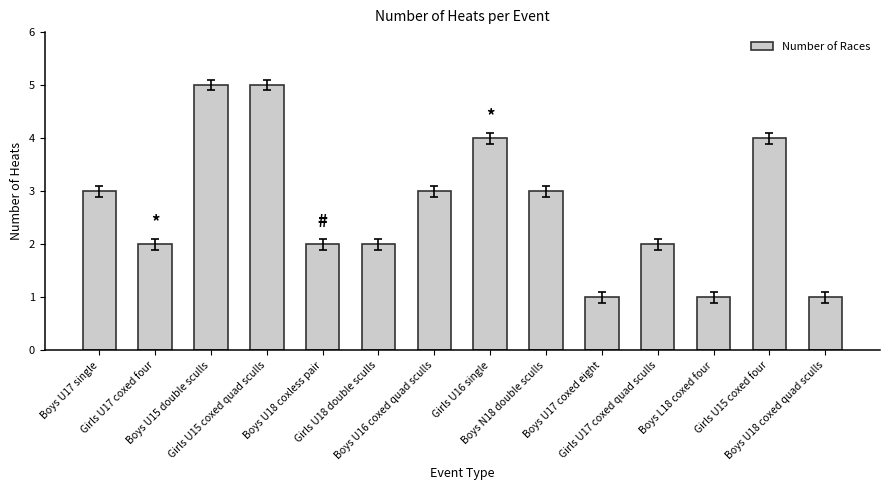

Reading right to left, extract all data points from this chart.

1	4	1	2	1	3	4	3	2	2	5	5	2	3